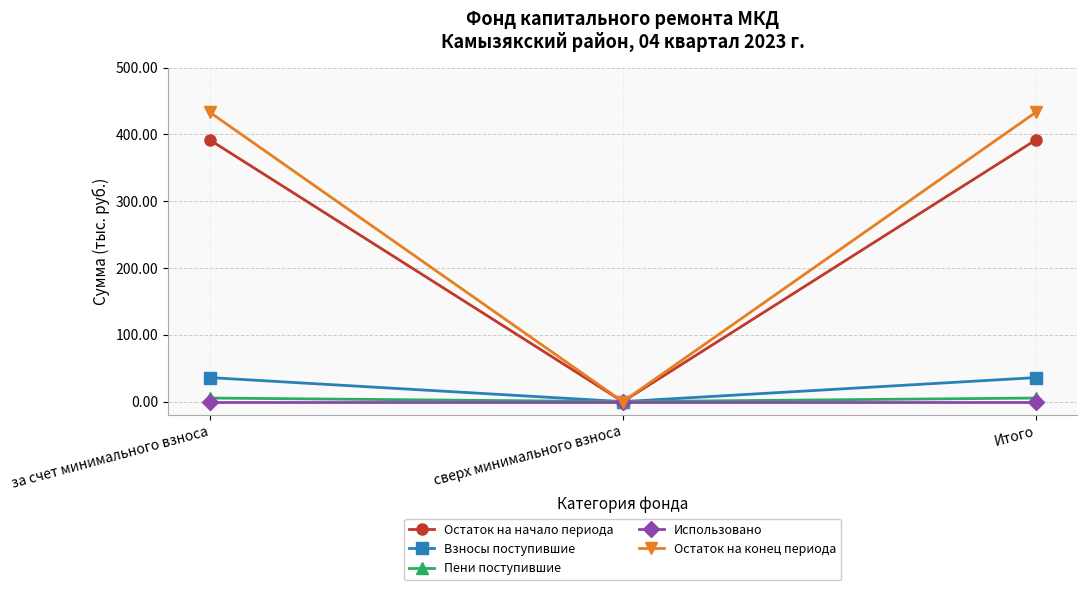

What is the greatest value displayed?

433.4